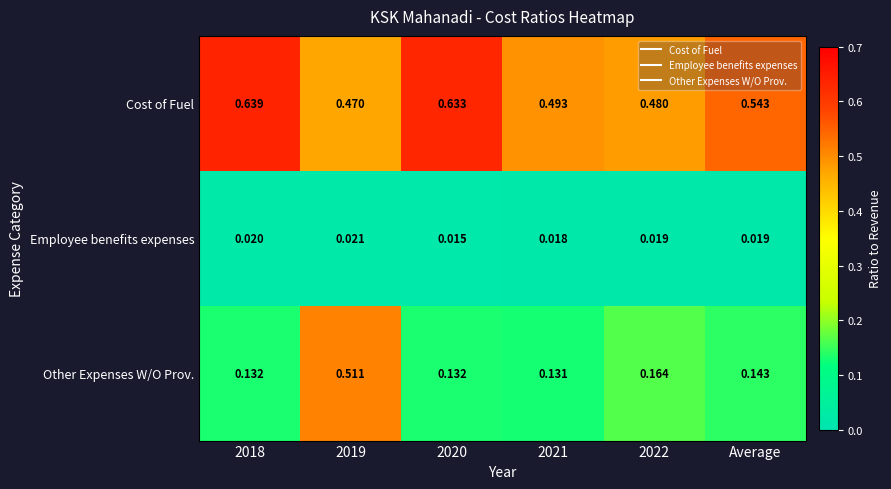

Rank the series by their average value, from lowest to highest.

Employee benefits expenses, Other Expenses W/O Prov., Cost of Fuel